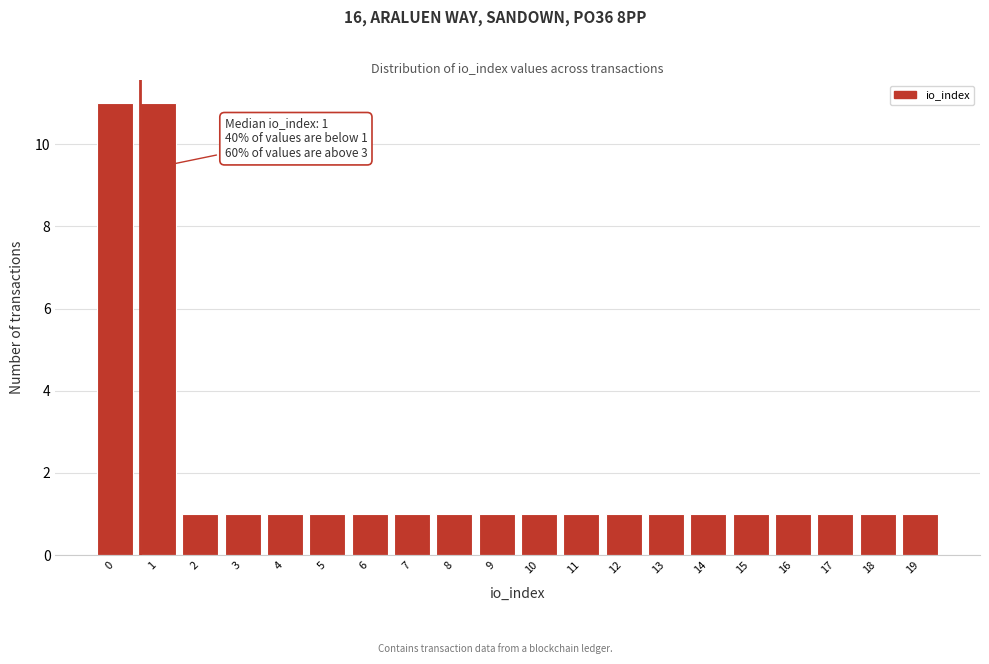

Reading right to left, transcribe all the data shown in this chart.

1	1	1	1	1	1	1	1	1	1	1	1	1	1	1	1	1	1	11	11